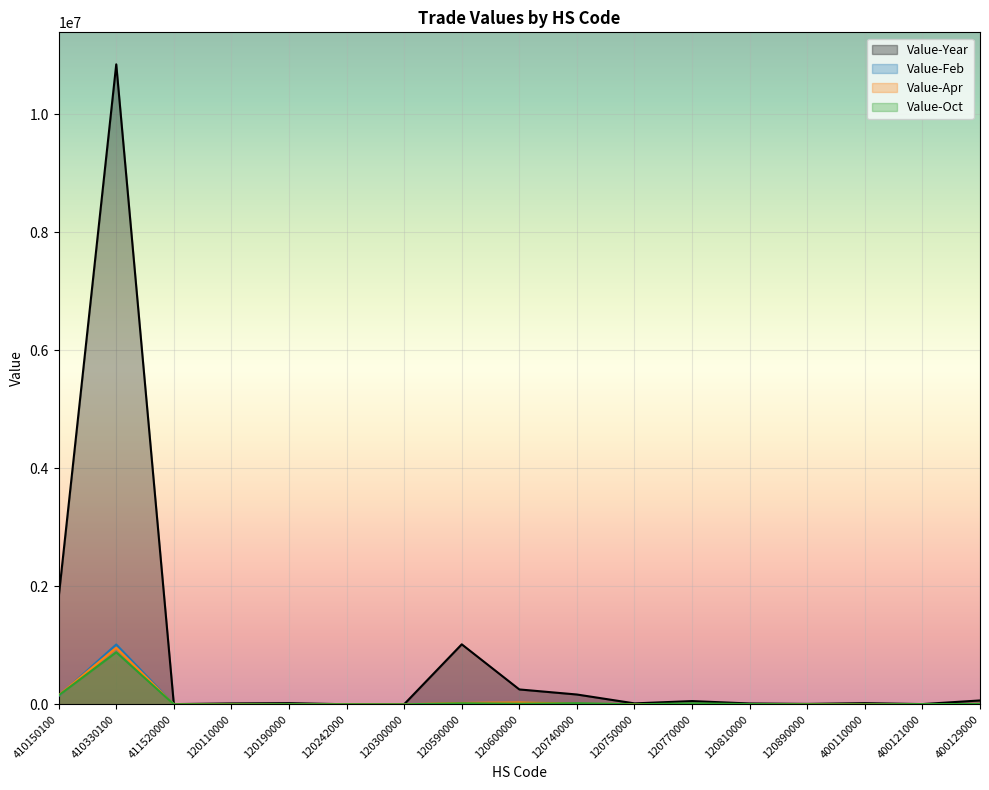

Reading right to left, what are all the values shown in this chart?

Value-Year: 65477	3985	19352	7004	13985	54785	15794	166244	251981	1016502	1279	952	19585	14718	3604	10842253	1813573
Value-Feb: 5152	0	333	0	1173	1404	0	13718	33018	9346	0	0	1503	0	477	1013591	141265
Value-Apr: 7297	0	1592	2473	0	3180	2666	12342	34390	22717	0	0	0	1264	0	958260	154441
Value-Oct: 5820	3985	0	1137	4196	17054	0	18425	10866	17868	0	642	2241	0	814	881928	151784